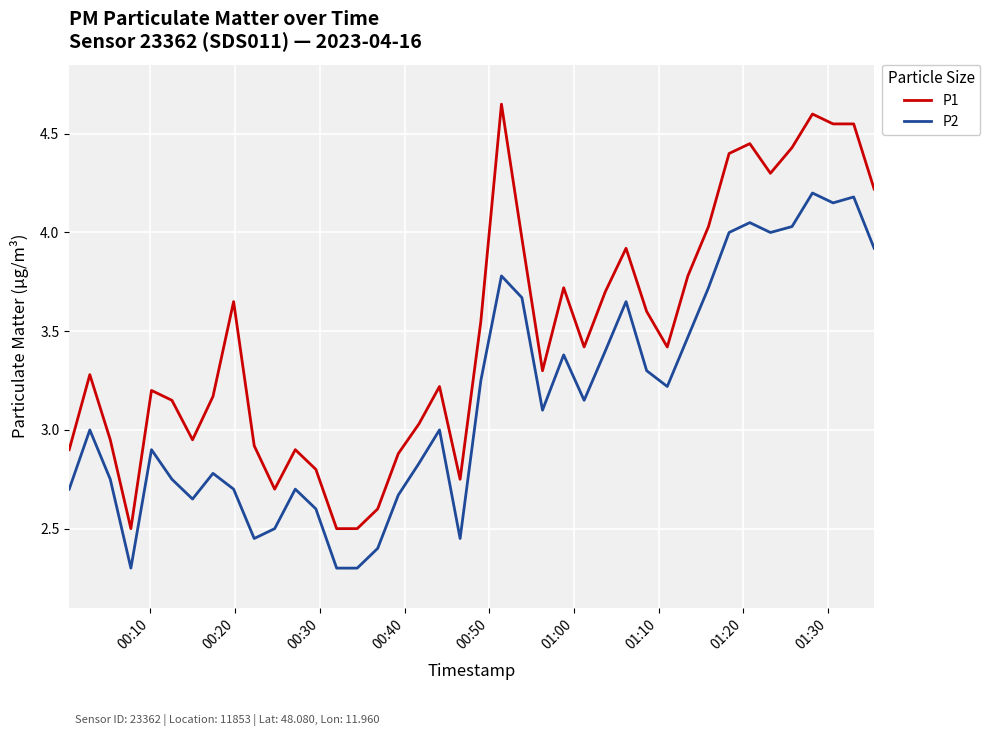

True or false: P2 and P1 intersect in this chart.

False